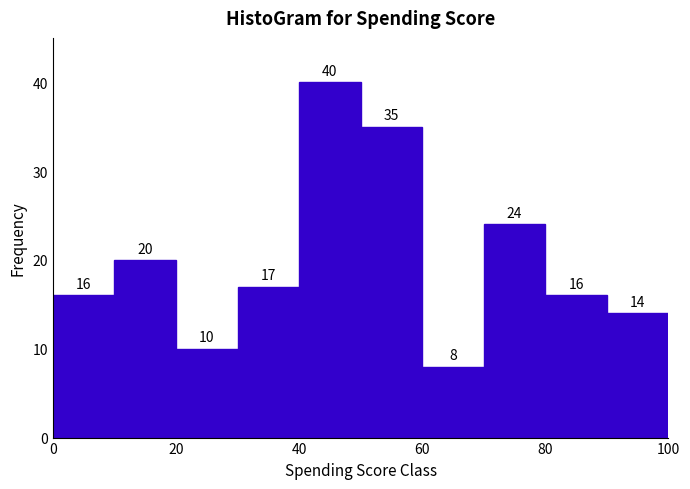

Which range on the x-axis has the tallest bar?

40 to 50